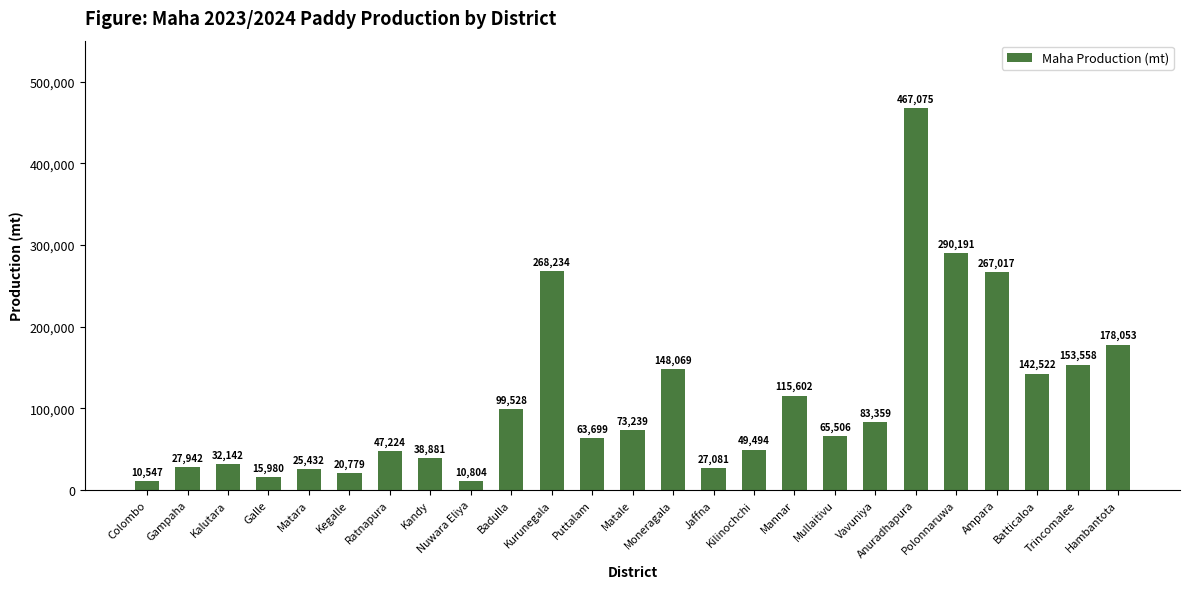

How many data points are less than 65506?

12